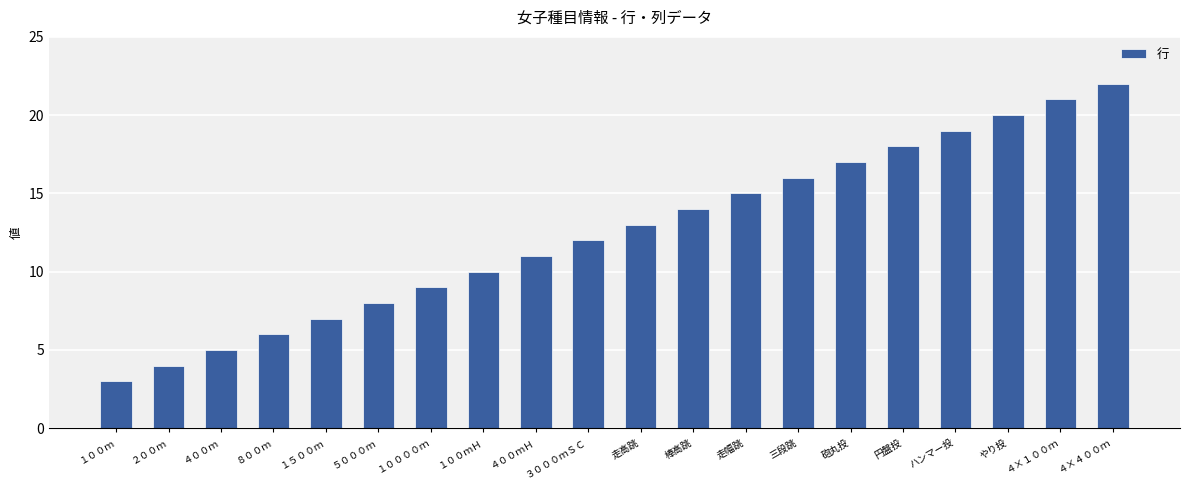

Are the bars horizontal?

No